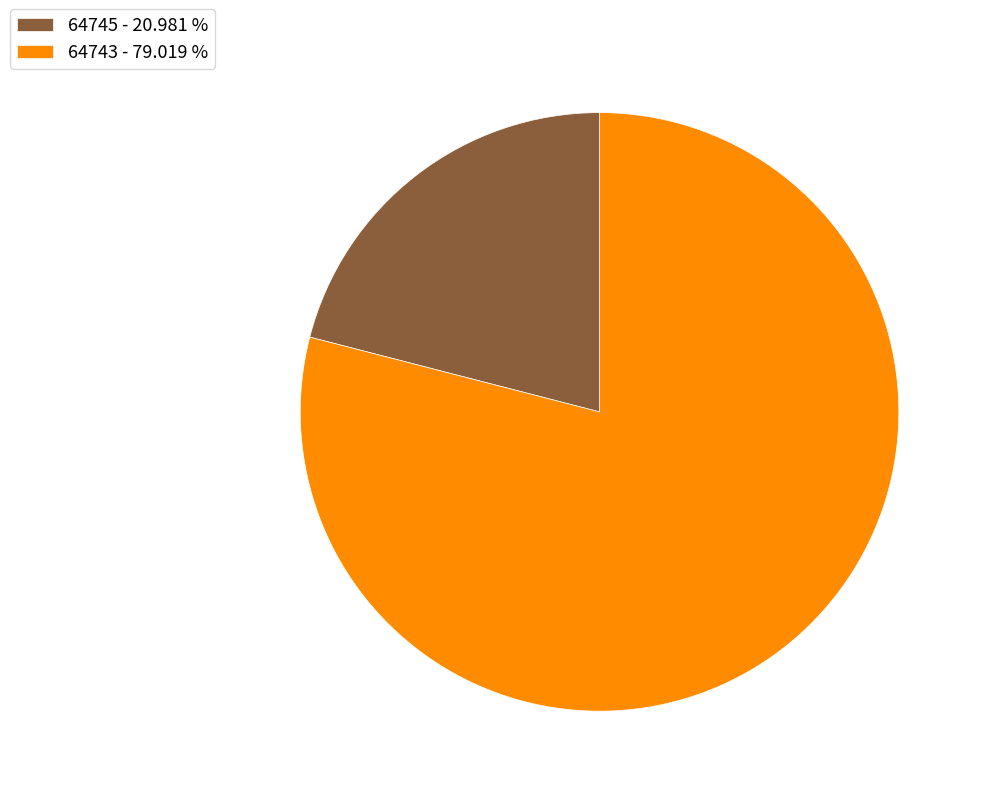

Approximately how many times larger is the value at 64745 - 20.981 % compared to 64743 - 79.019 %?

0.3